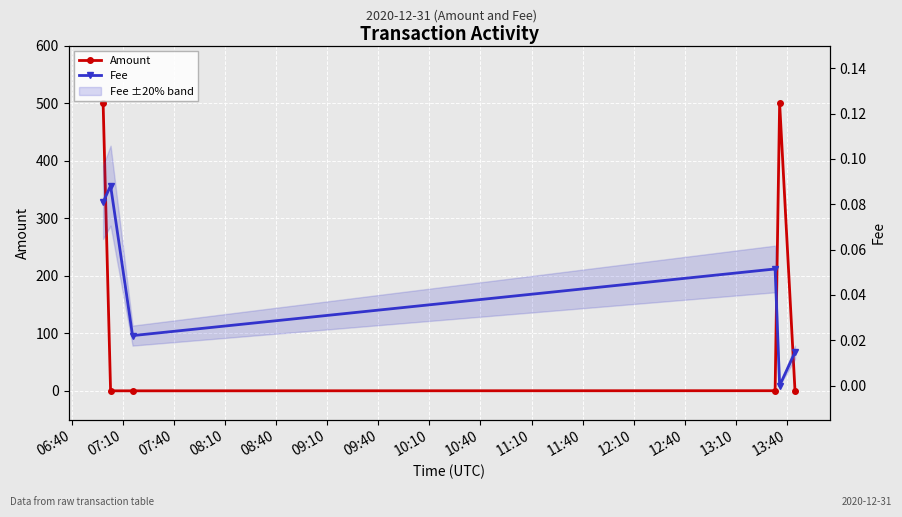

Rank the series by their maximum value, from lowest to highest.

Fee, Amount